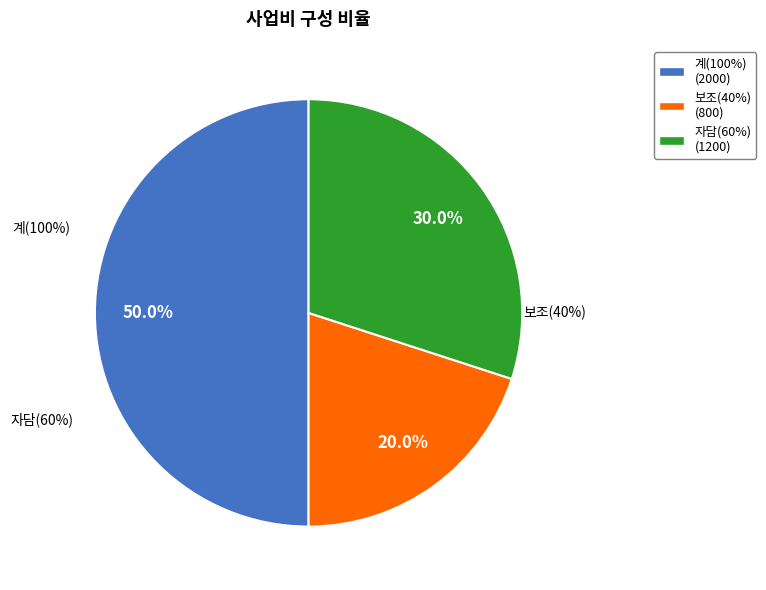

To the nearest percent, what is the difference between the 자담(60%) and 보조(40%) slice percentages?

10%